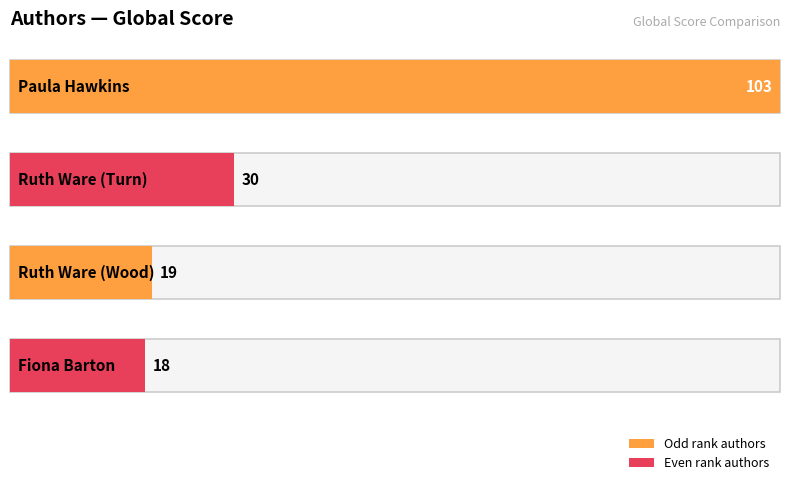

What is the label of the 1st bar from the right?

Fiona Barton